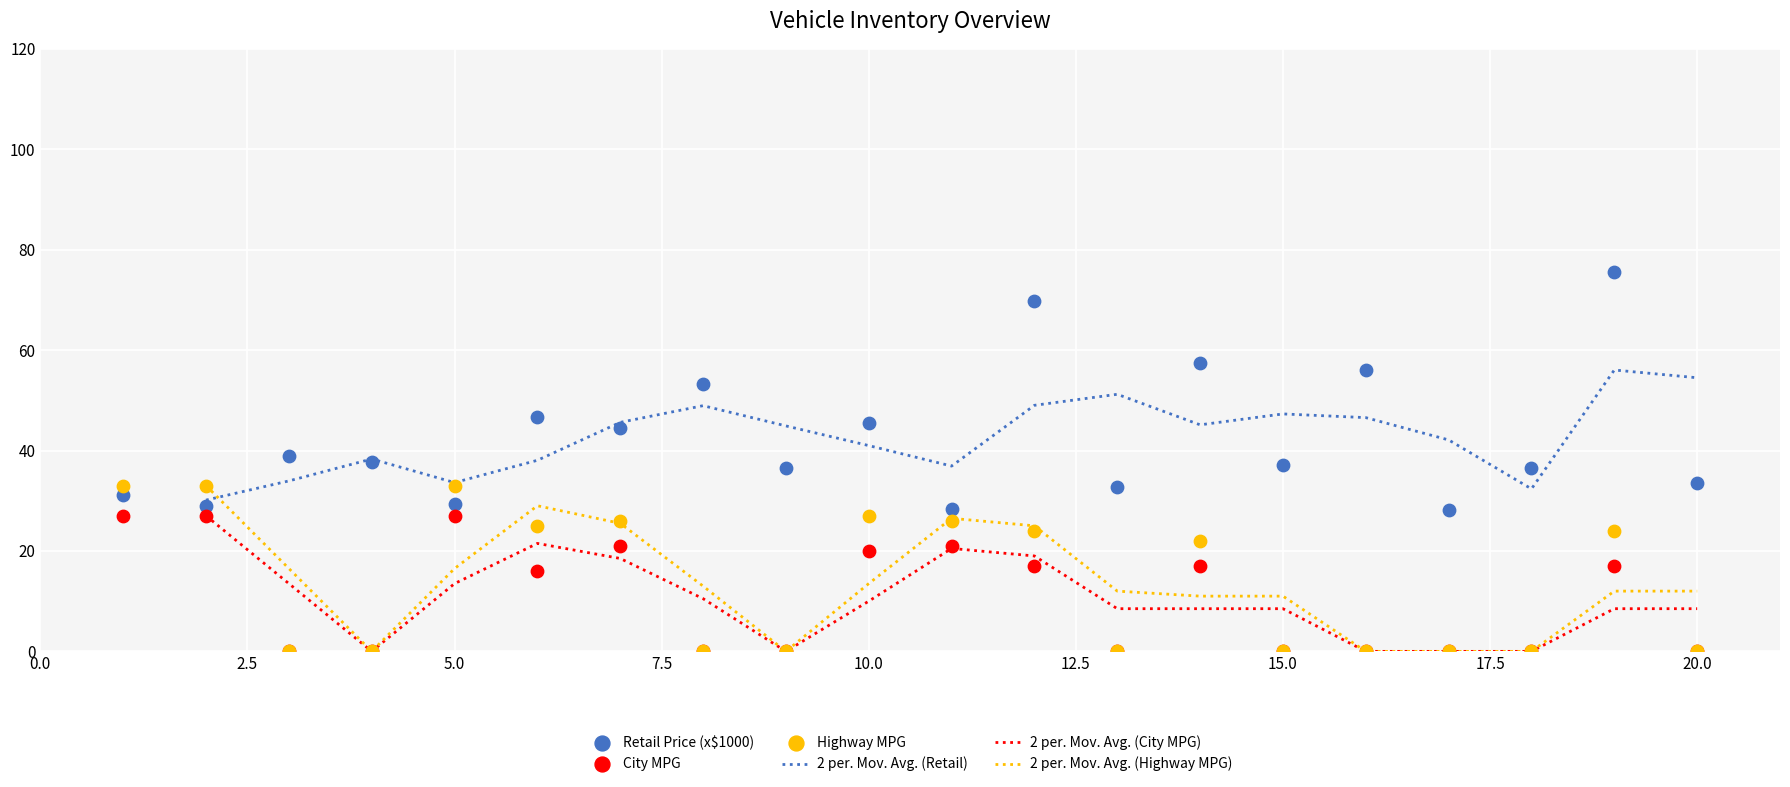

What is the highest value of the 2 per. Mov. Avg. (Retail) series?

56.0